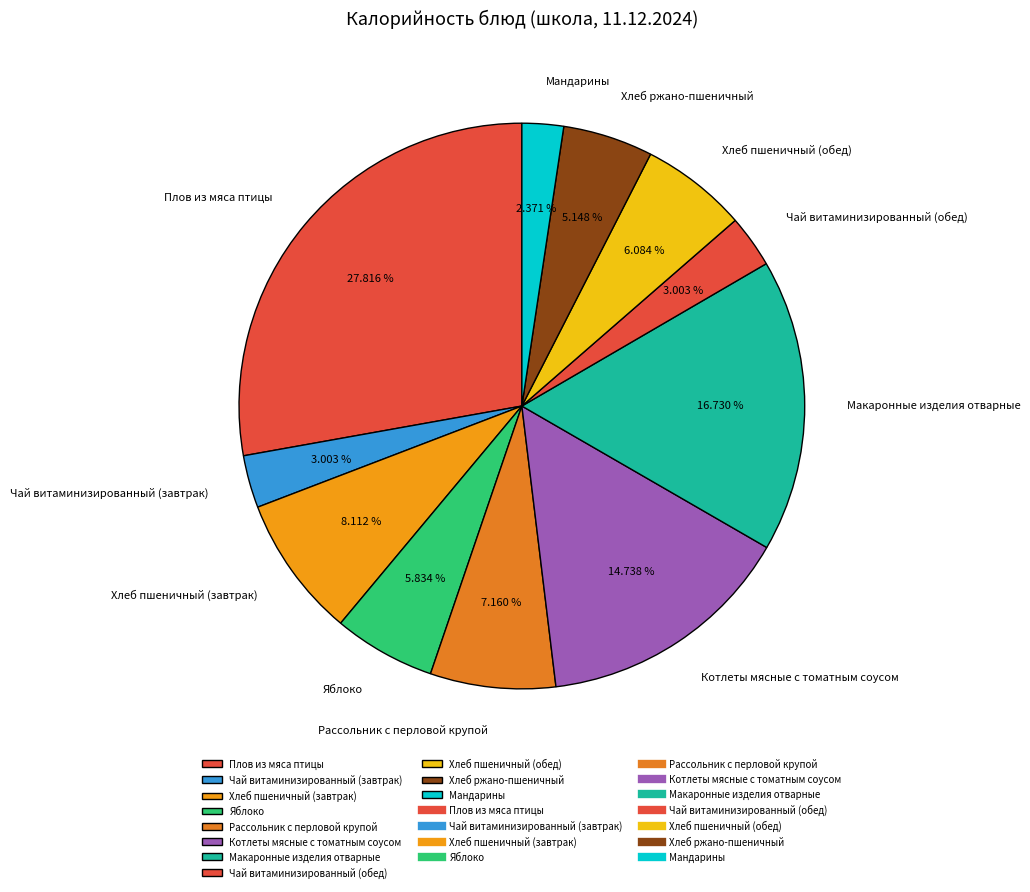

To the nearest percent, what is the average slice percentage?

9%